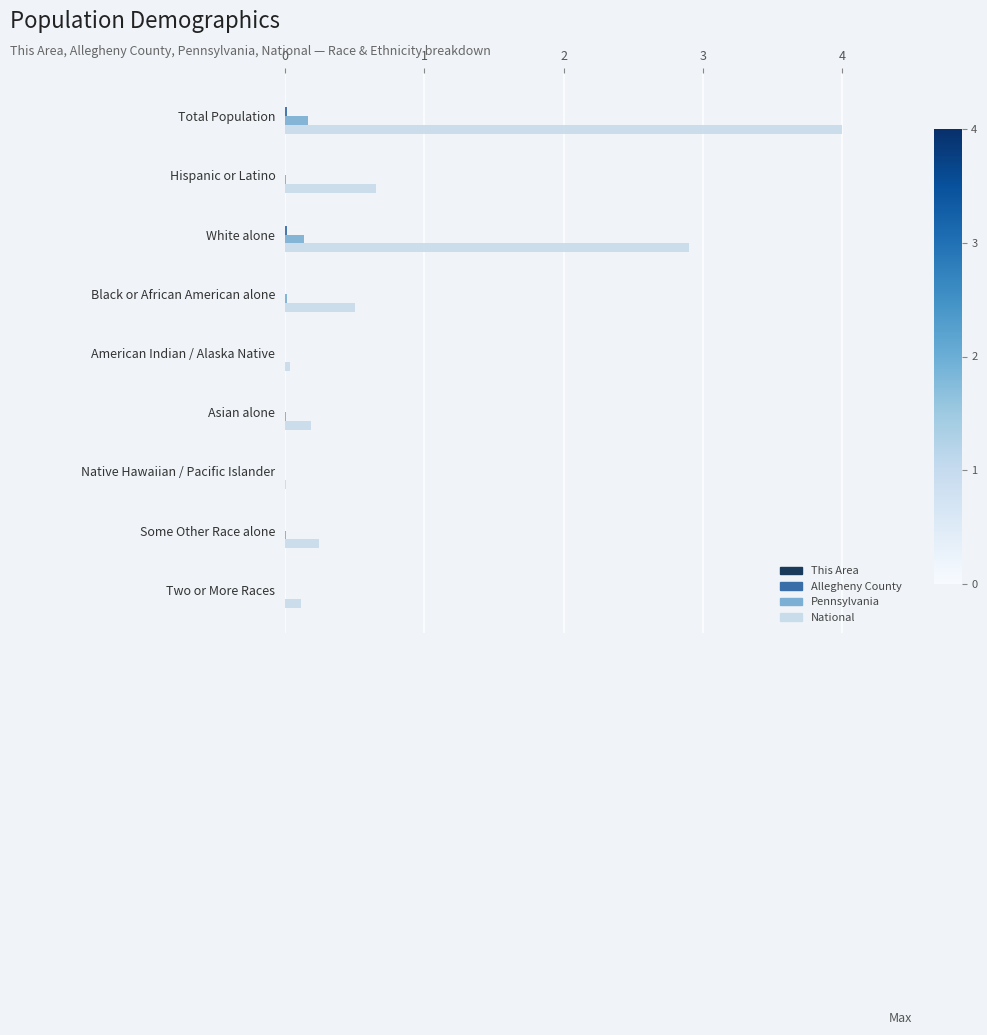

The value of National at Black or African American alone is 0.5. True or false?

True